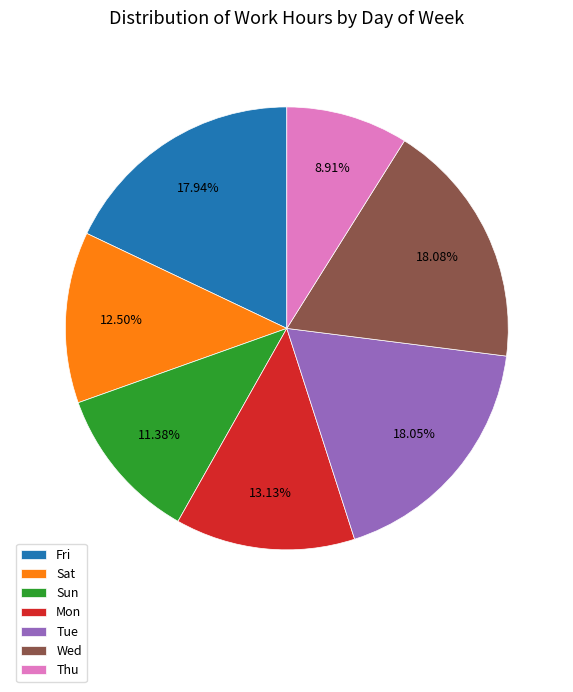

How many slices are in this pie chart?

7